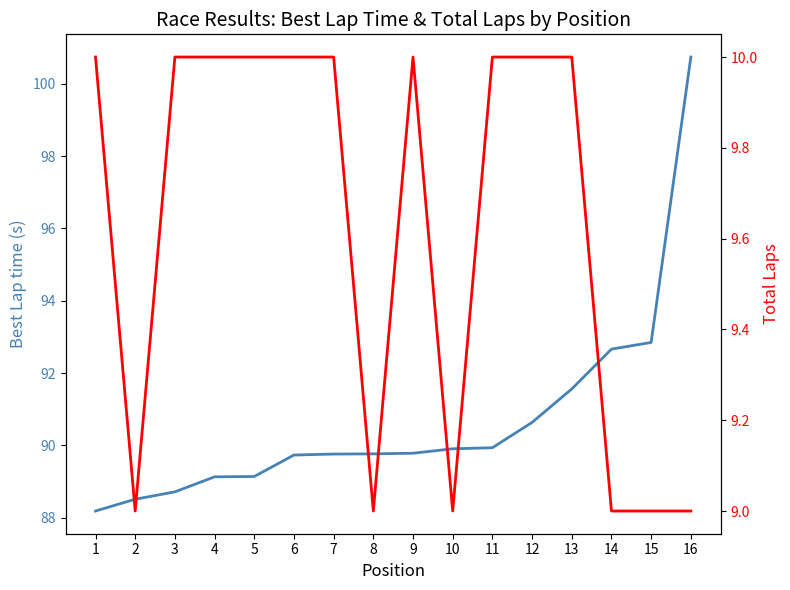

Rank the series by their maximum value, from lowest to highest.

Total Laps, Best Lap time